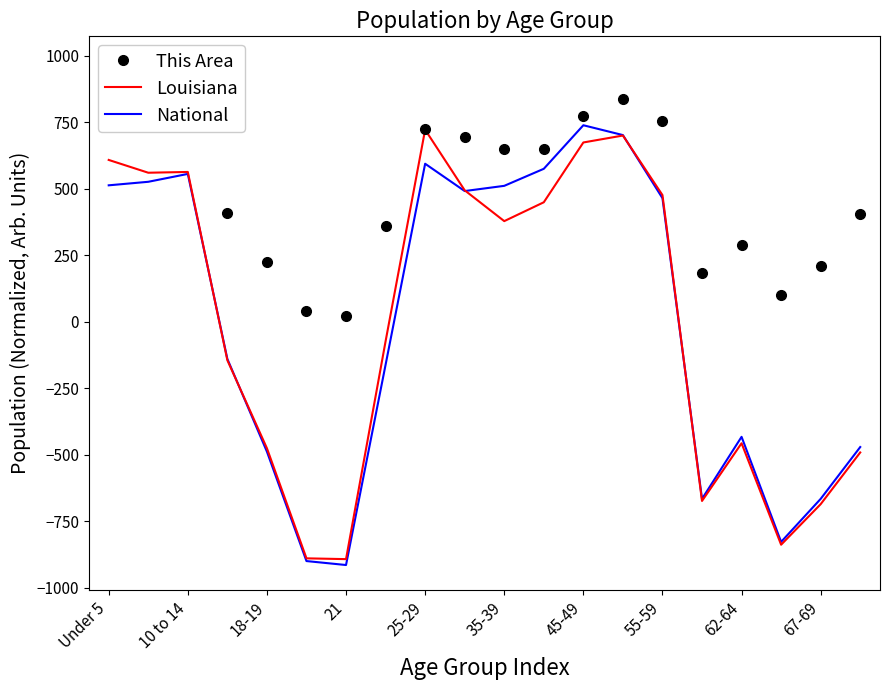

What is the lowest value of the Louisiana series?

-892.6